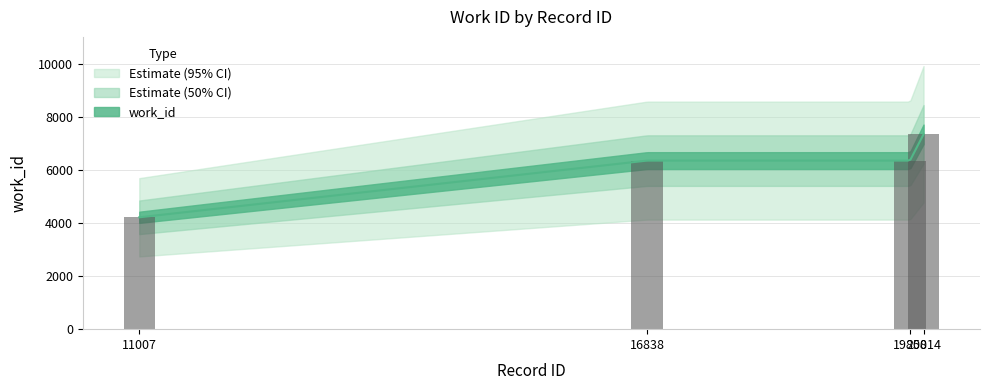

Does the chart contain any negative values?

No